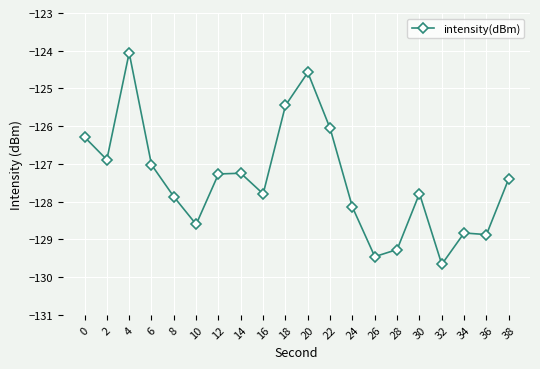

True or false: the data shows -216.1 at 20.

False